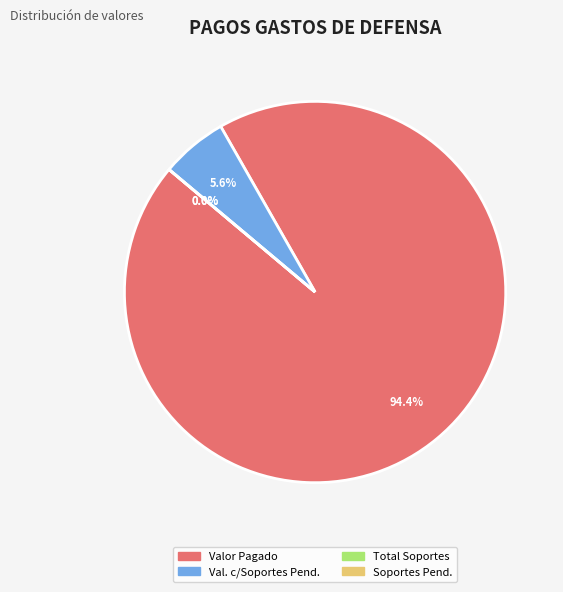

What is the change in value from TOTAL SOPORTES to Soportes pendientes?

-102